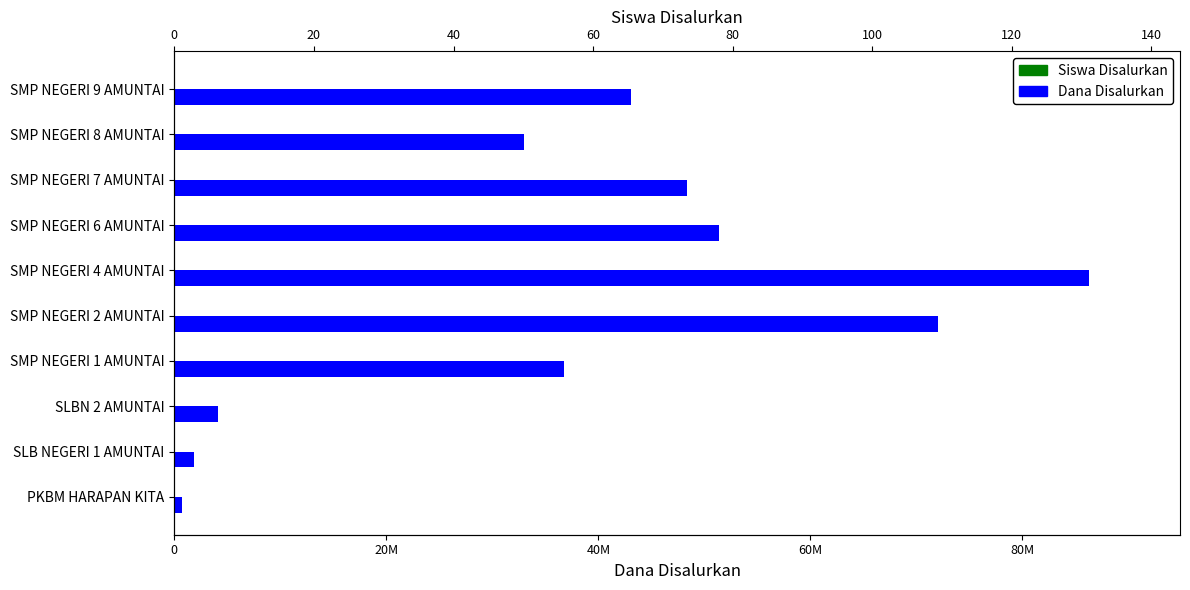

What is the maximum value for Siswa Disalurkan?

131